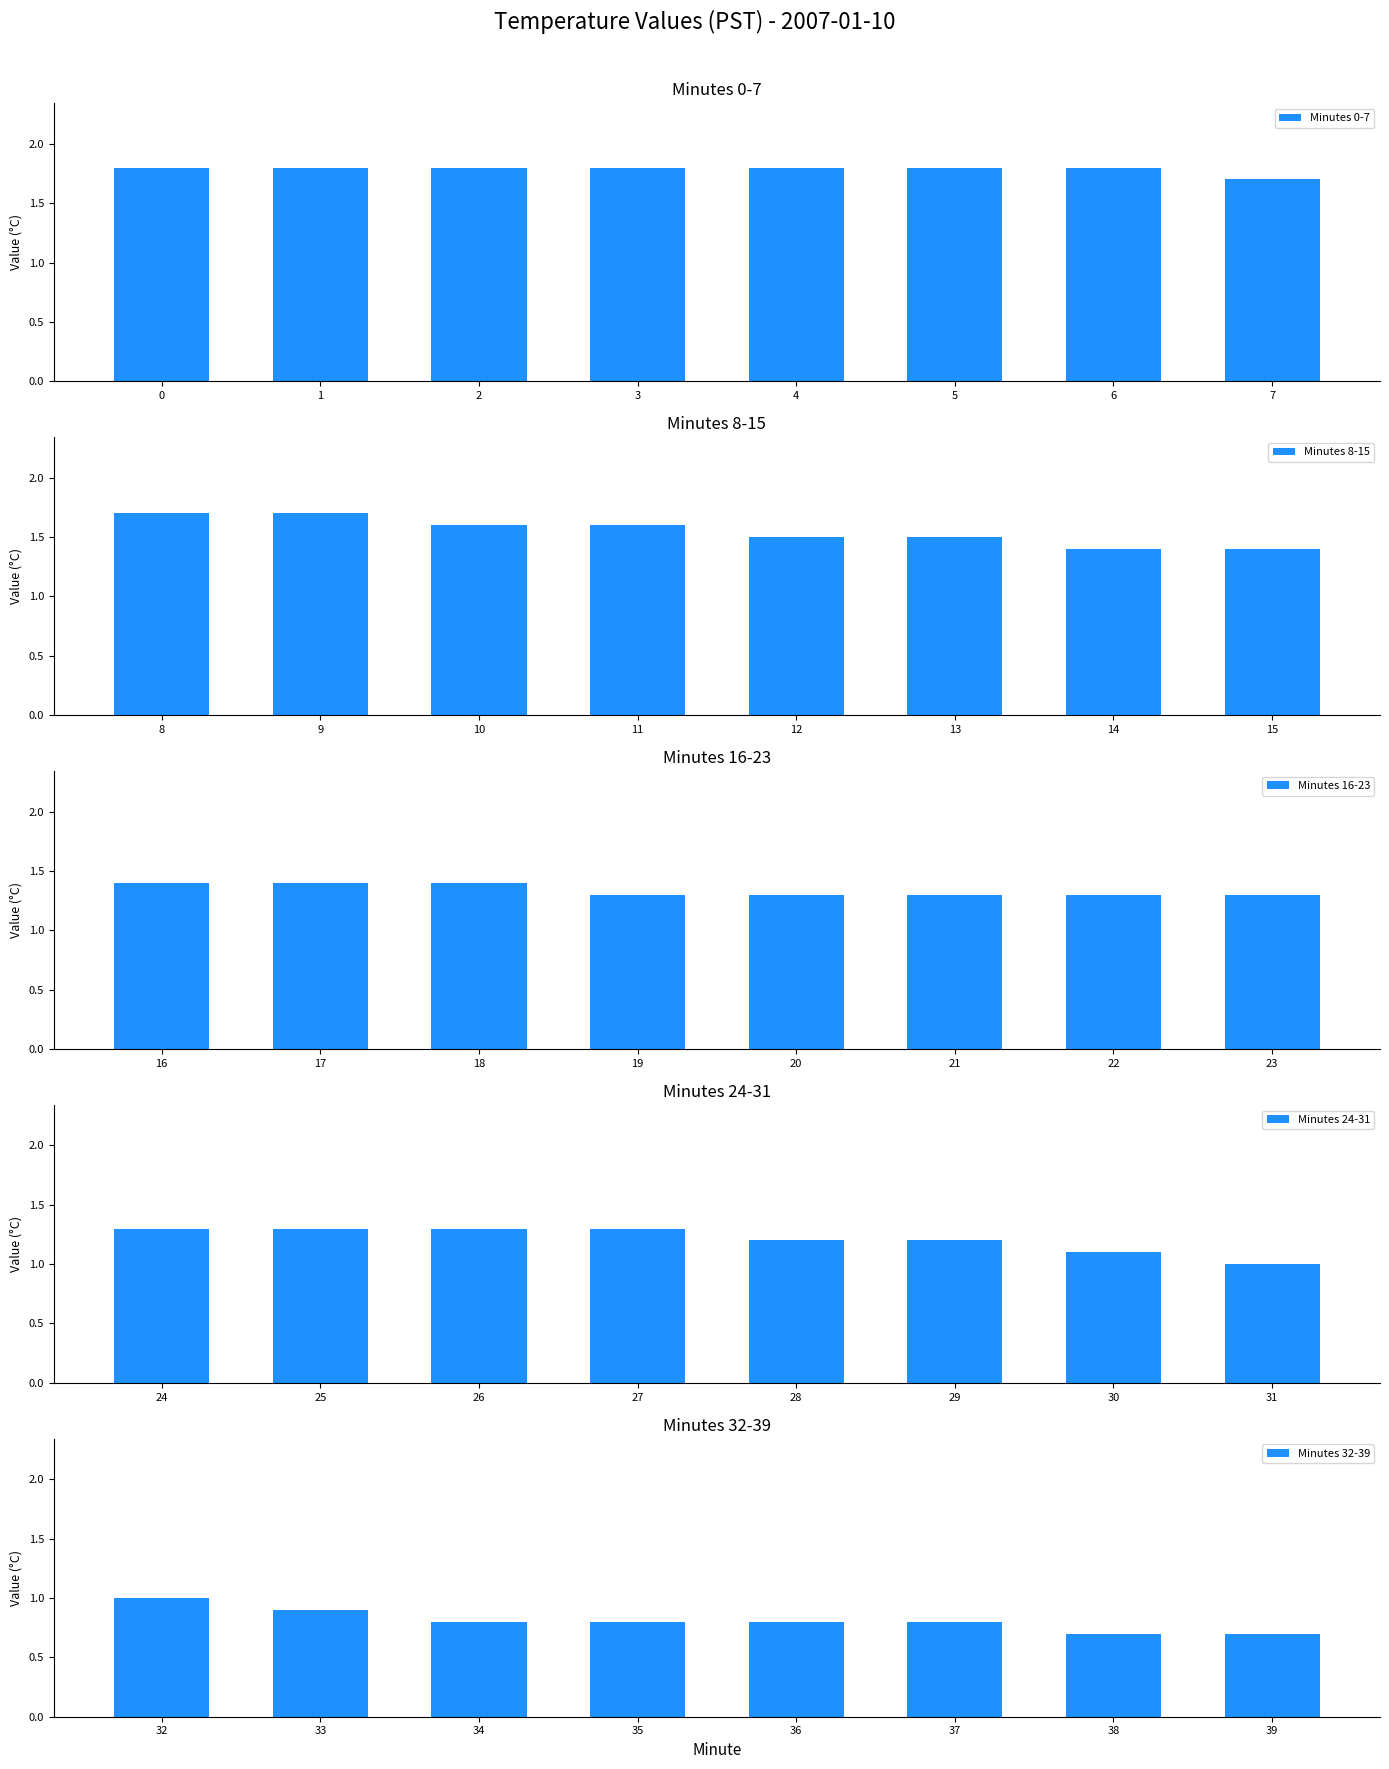

The Minutes 0-7 series shows 2.6 at 2. True or false?

False